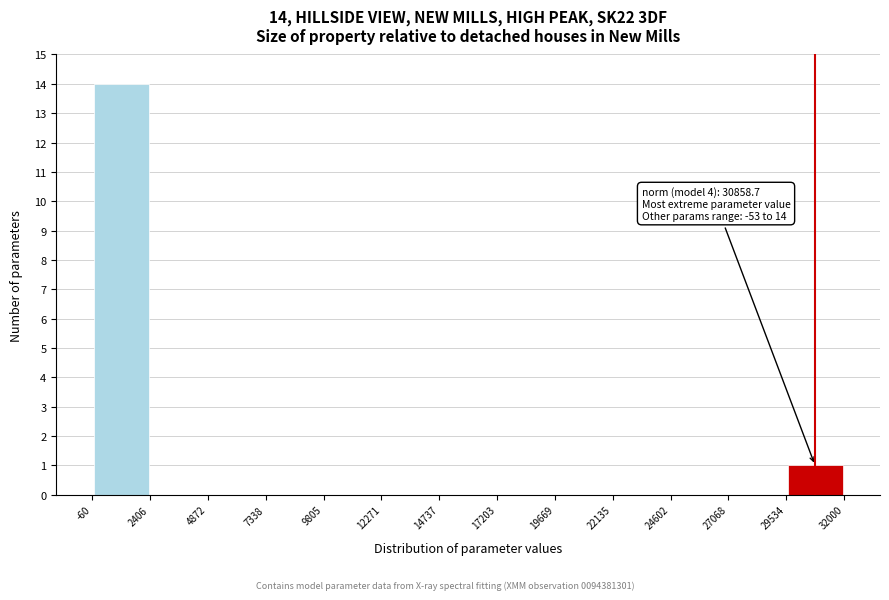

Which range on the x-axis has the tallest bar?

-60 to 2406